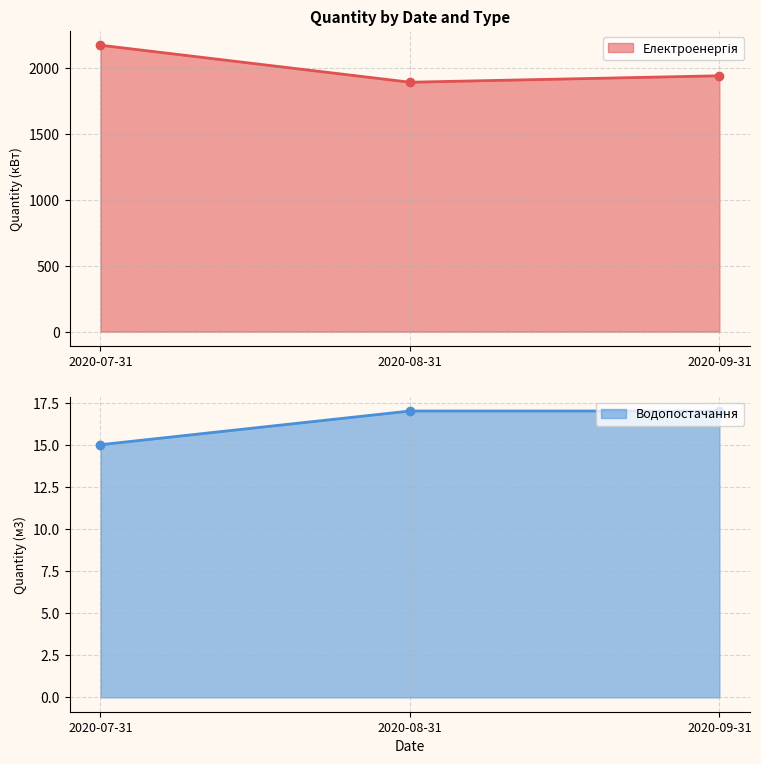

Which series changed the most between 2020-07-31 and 2020-08-31?

Електроенергія